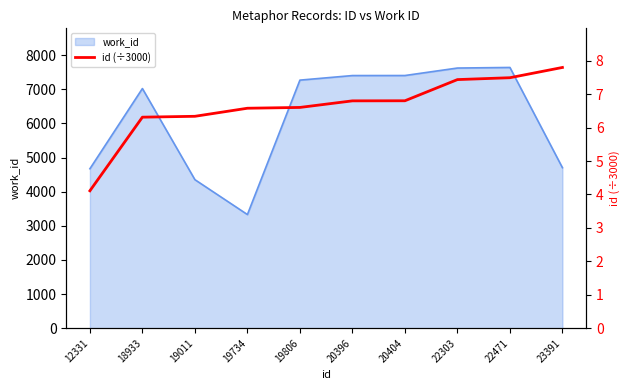

What is the highest value of the work_id series?

7636